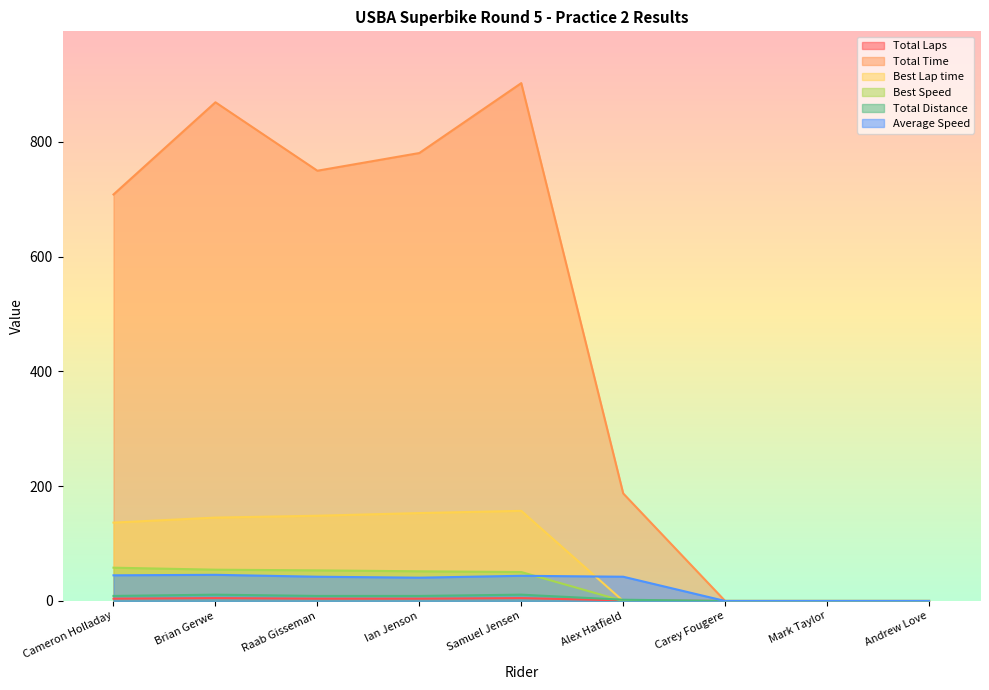

List the series in order of their peak value, lowest first.

Total Laps, Total Distance, Average Speed, Best Speed, Best Lap time, Total Time